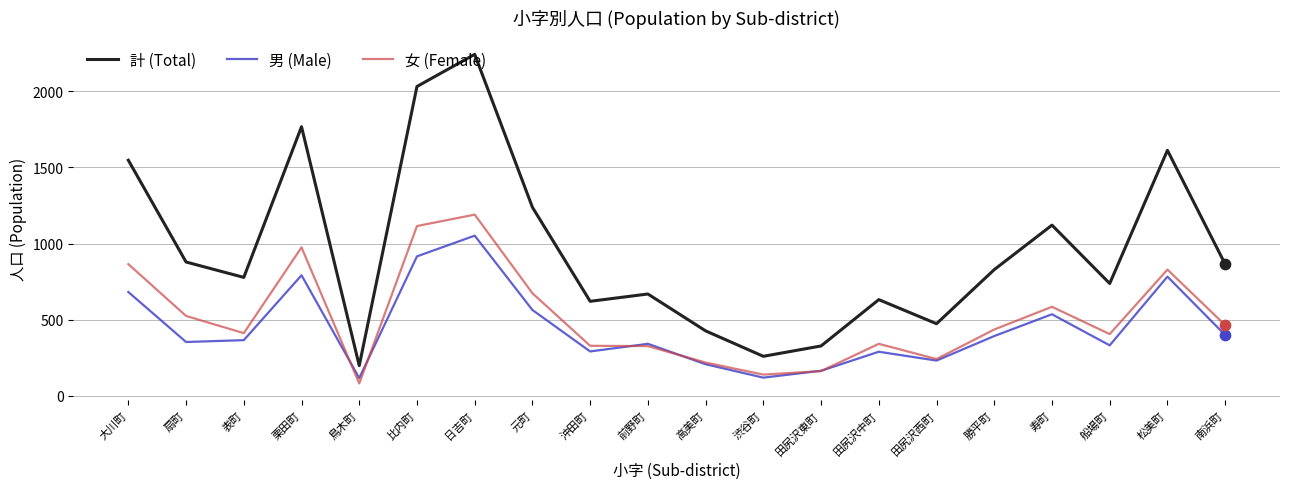

Which series has the largest total across all categories?

計 (Total)